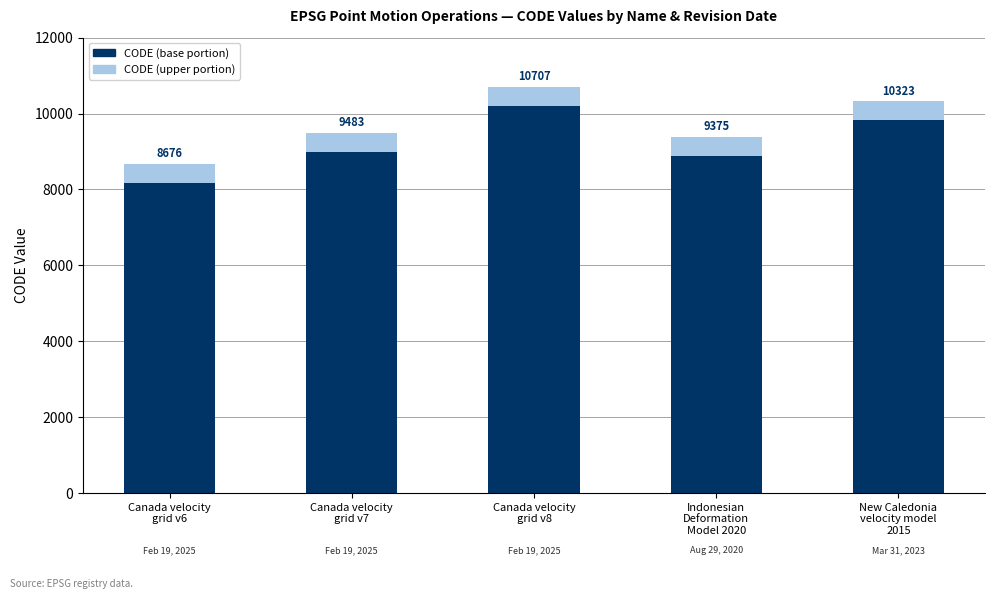

Does the chart contain any negative values?

No